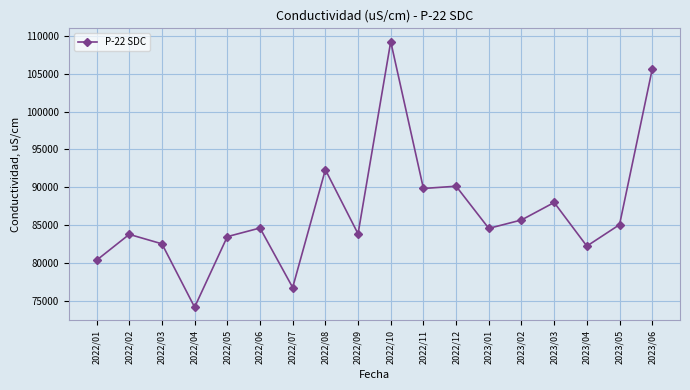

True or false: there are more than 1 points higher than both neighbors.

True